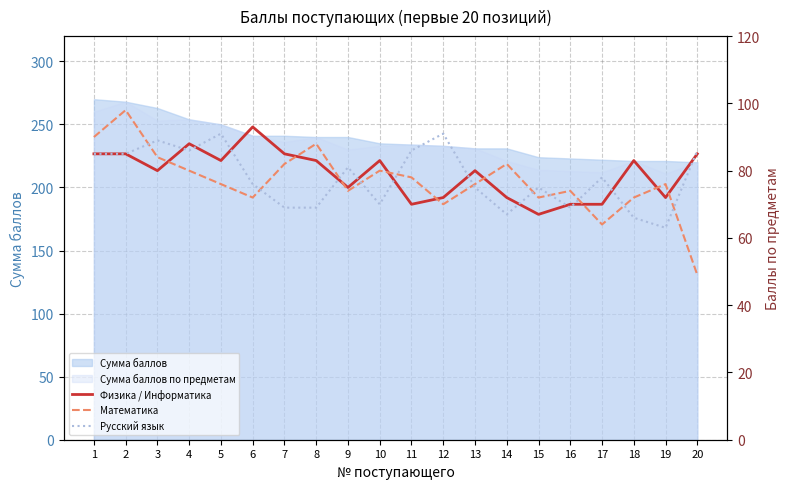

What is the value of the Математика point at the 4th from the left?

80